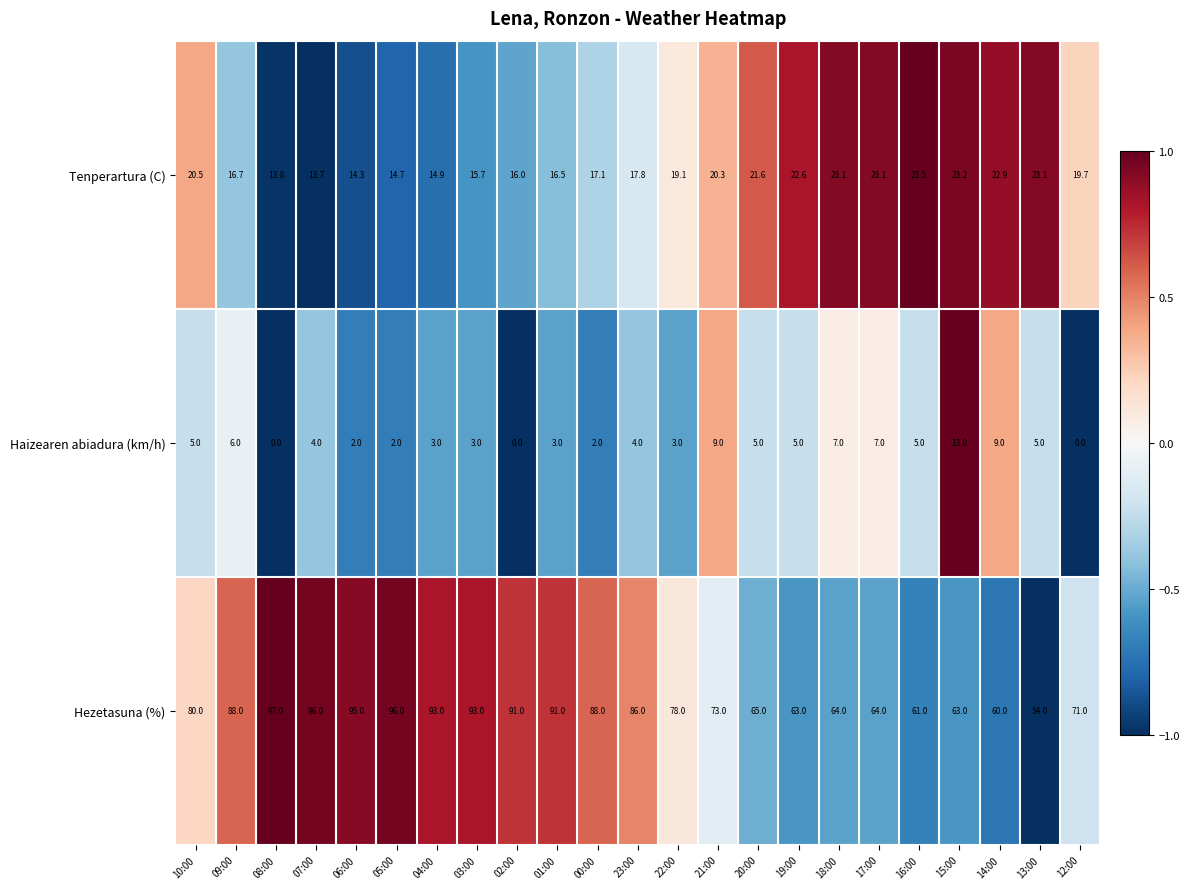

Rank the series by their average value, from highest to lowest.

Hezetasuna (%), Tenperartura (C), Haizearen abiadura (km/h)